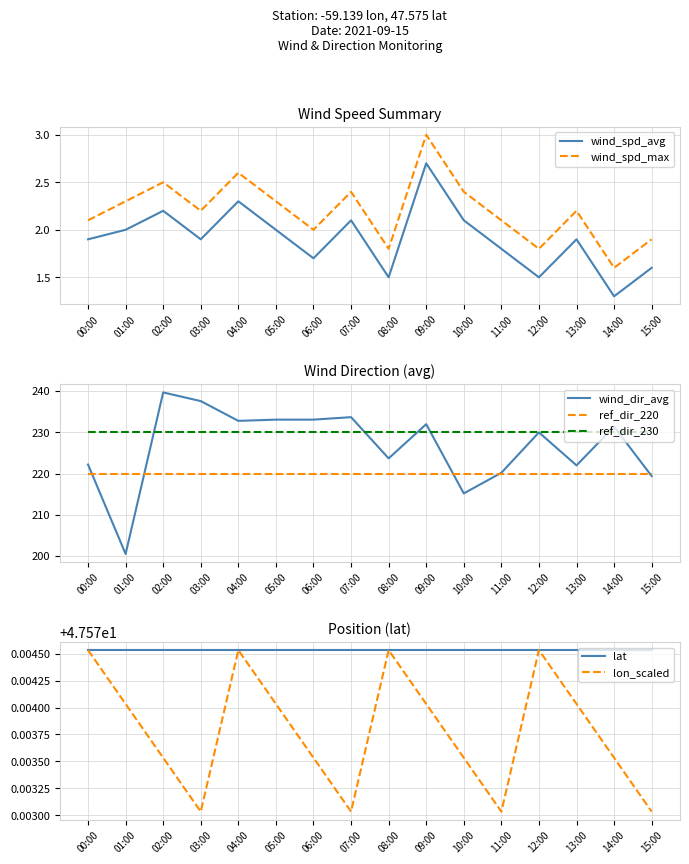

Which label corresponds to the smallest value in the chart?

14:00